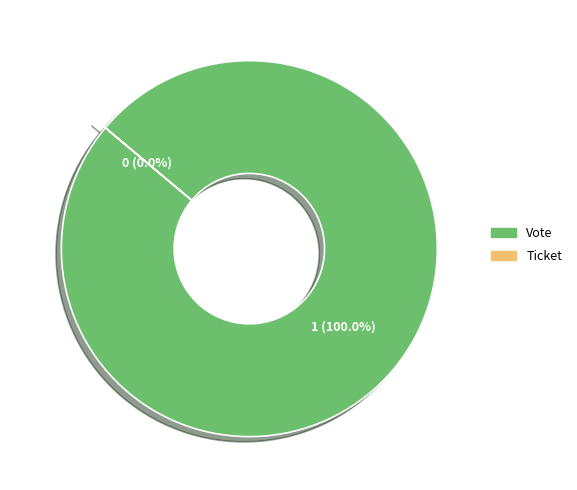

To the nearest percent, what is the difference between the Vote and Ticket slice percentages?

100%